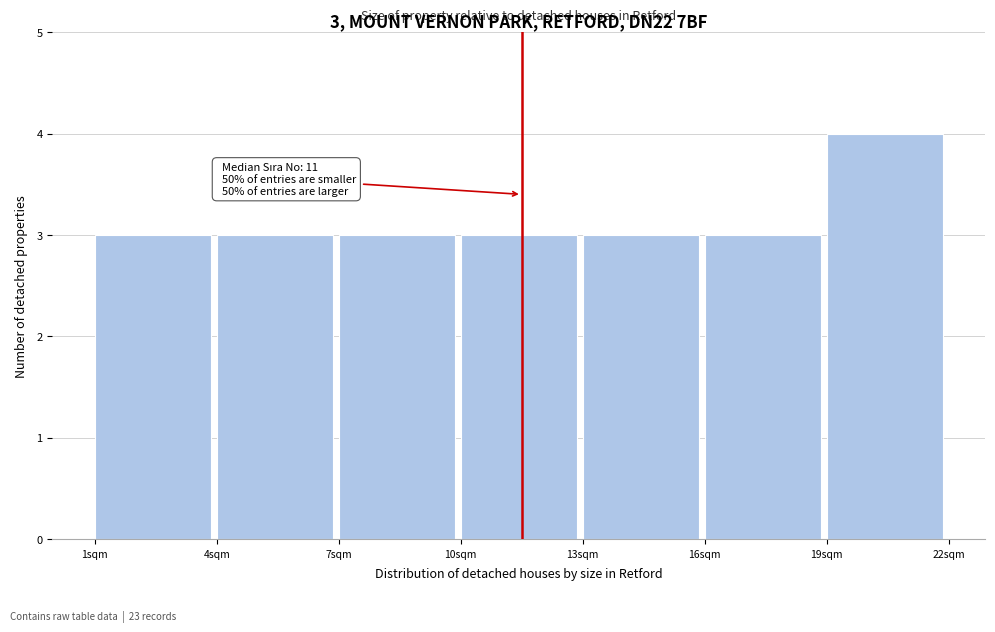

Which range on the x-axis has the tallest bar?

19 to 22